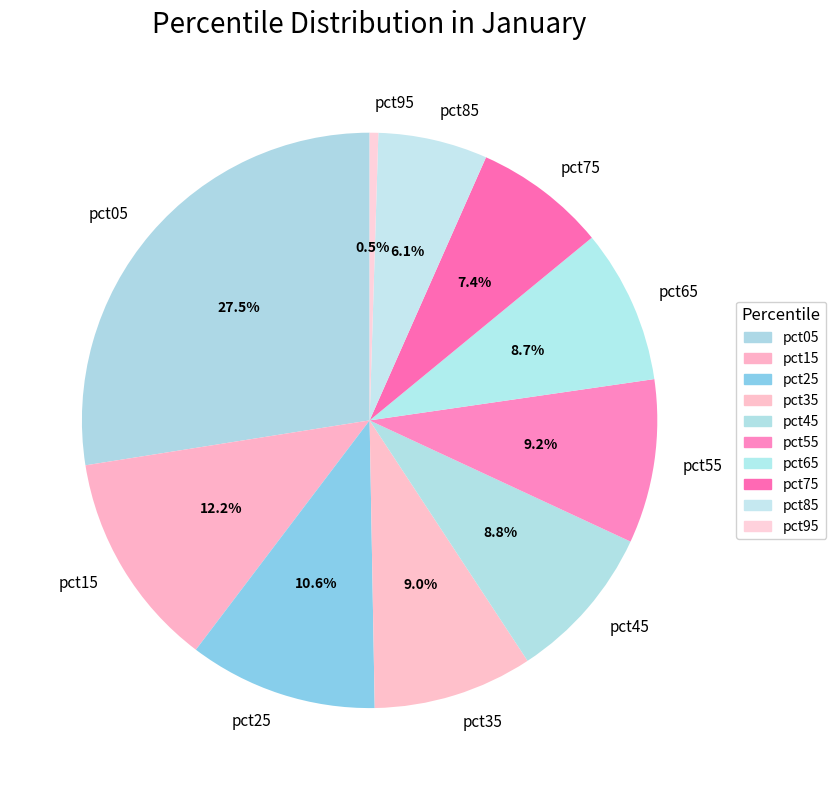

What percentage do pct75 and pct35 together represent?

16.4%